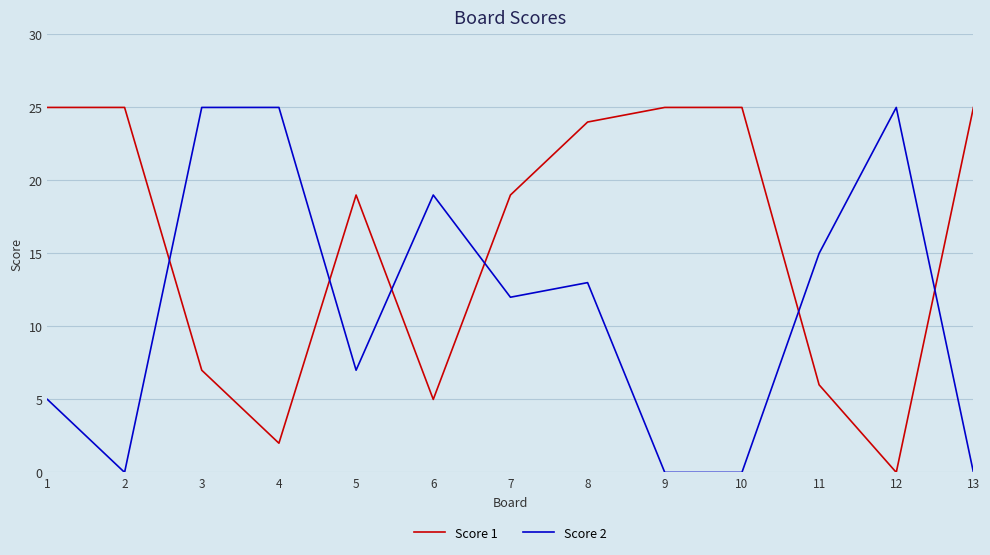

Is it true that Score 1 equals 26 at 7?

False